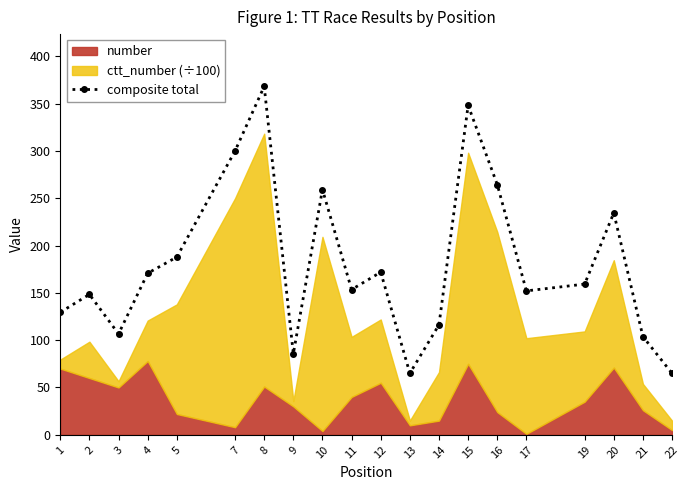

List the labels in order of value, largest first.

8, 15, 7, 16, 10, 20, 5, 12, 4, 19, 11, 17, 2, 1, 14, 3, 21, 9, 13, 22